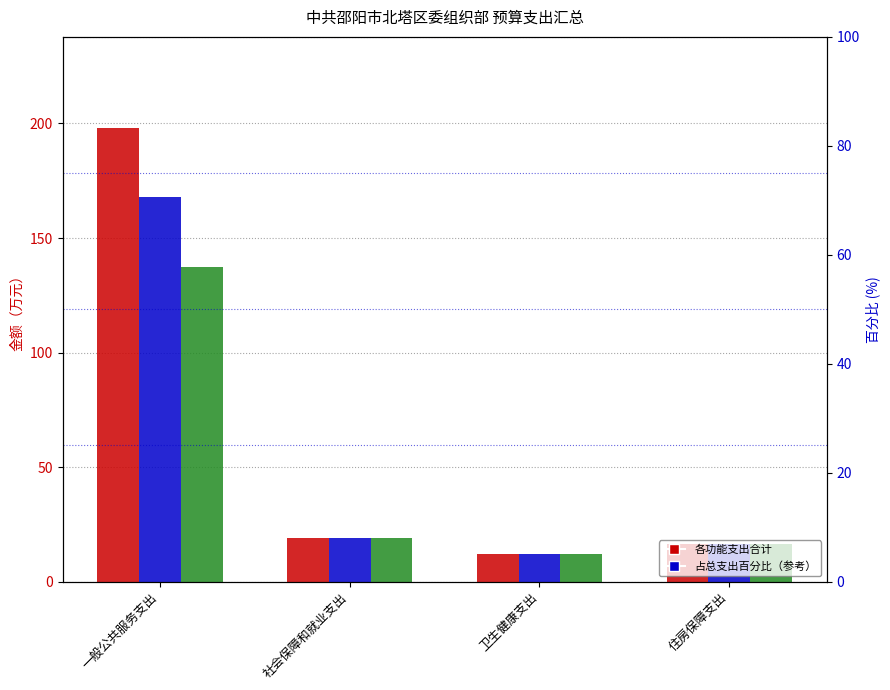

What is the sum of all 工资福利支出 values?

185.2